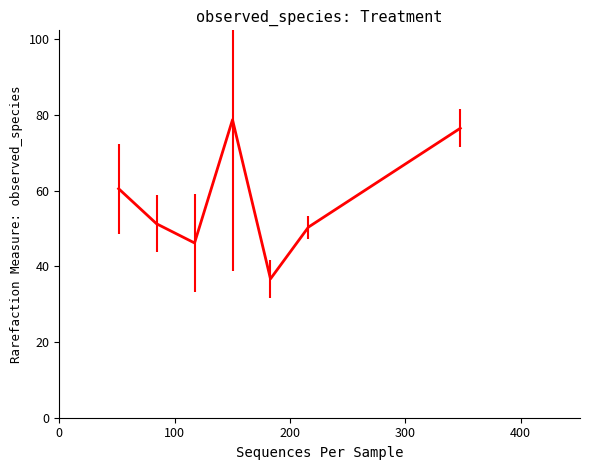

What is the maximum value shown in the chart?

78.8